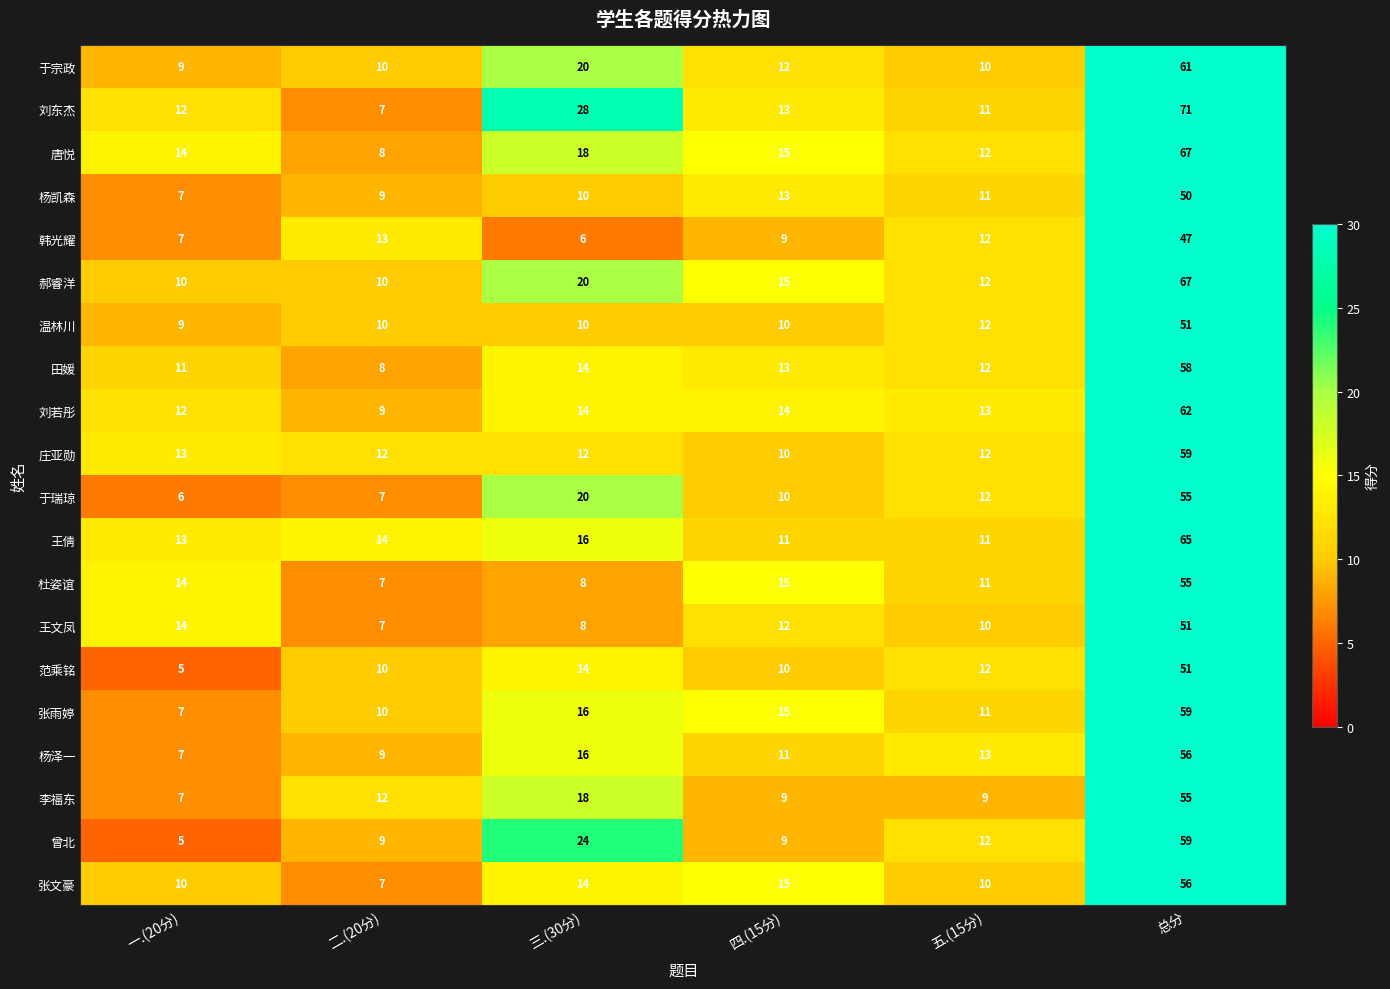

What is the minimum value for 李福东?

7